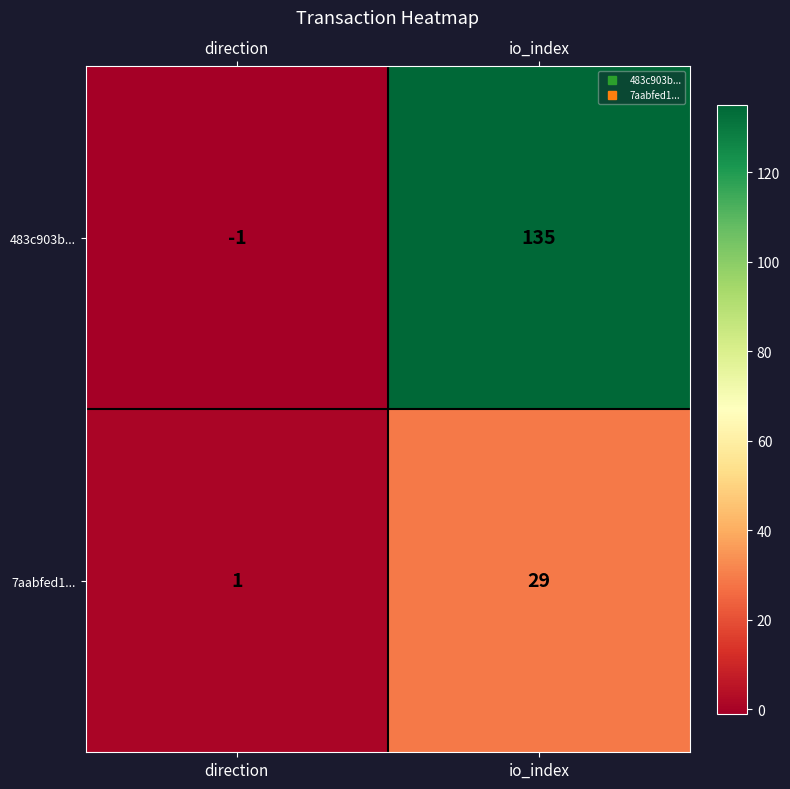

Reading right to left, extract all data points from this chart.

483c903b...: 135	-1
7aabfed1...: 29	1